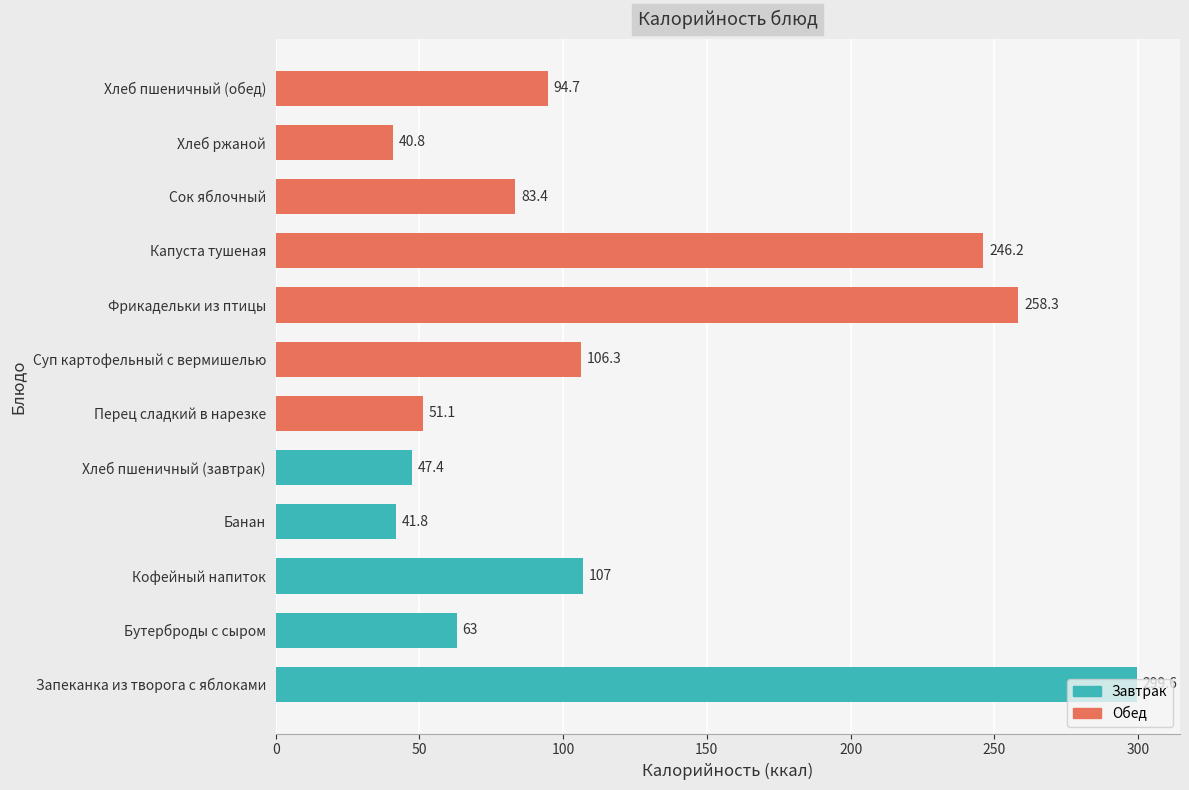

How many values exceed 94?

6